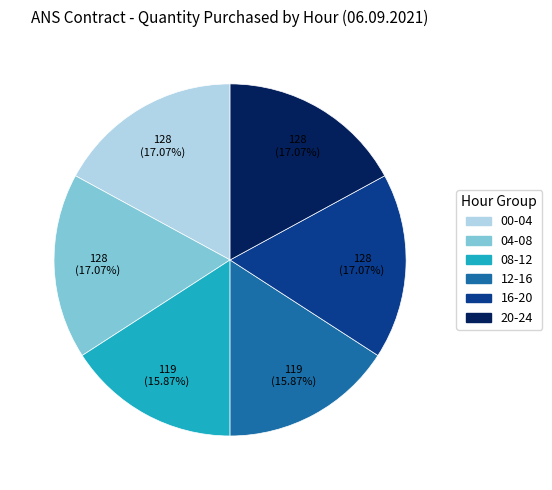

Is 20-24 the majority of the pie?

No